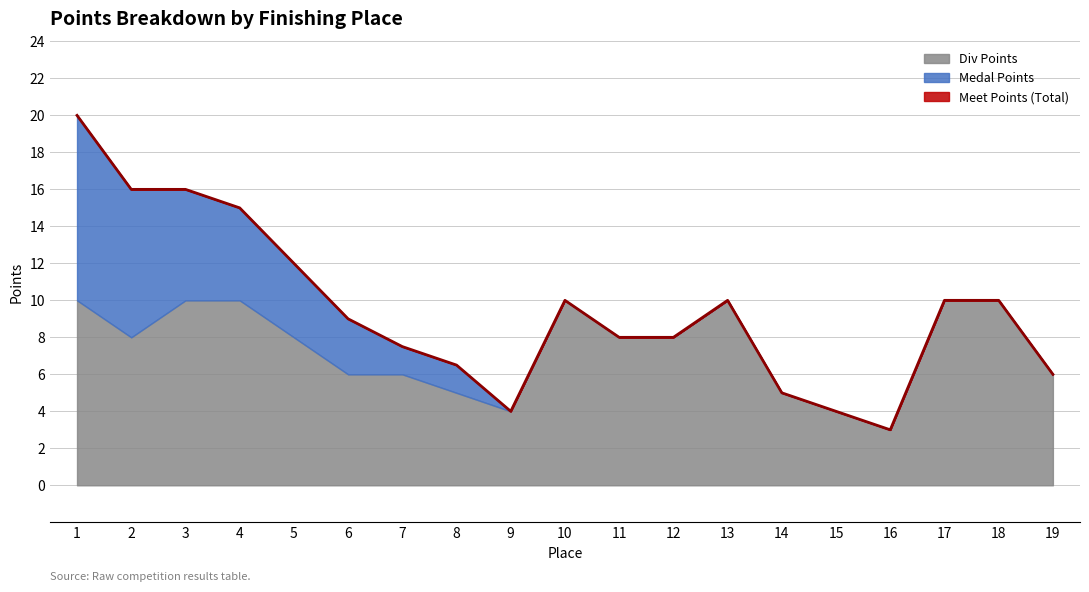

Read the Div Points value at 12.

8.0